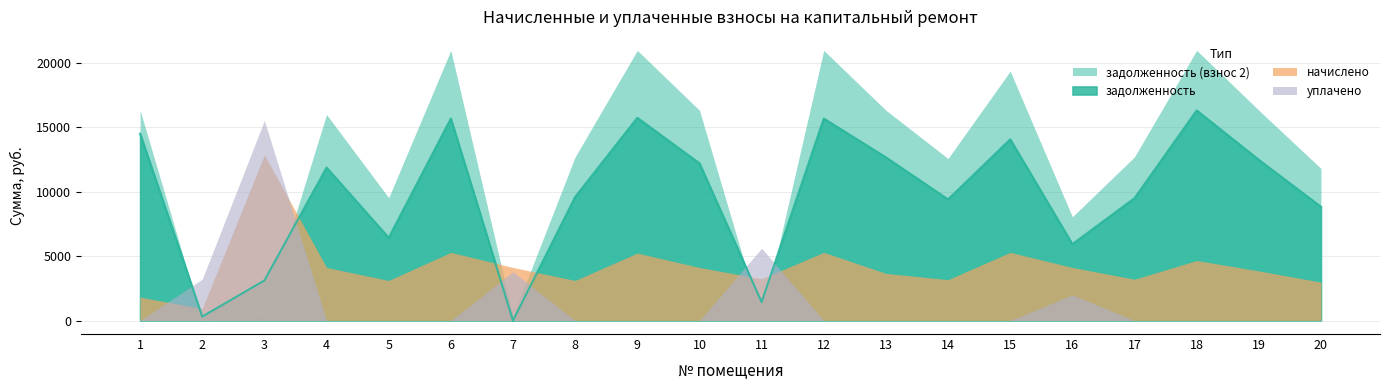

True or false: задолженность has a value of 5470.3 at 3.

False